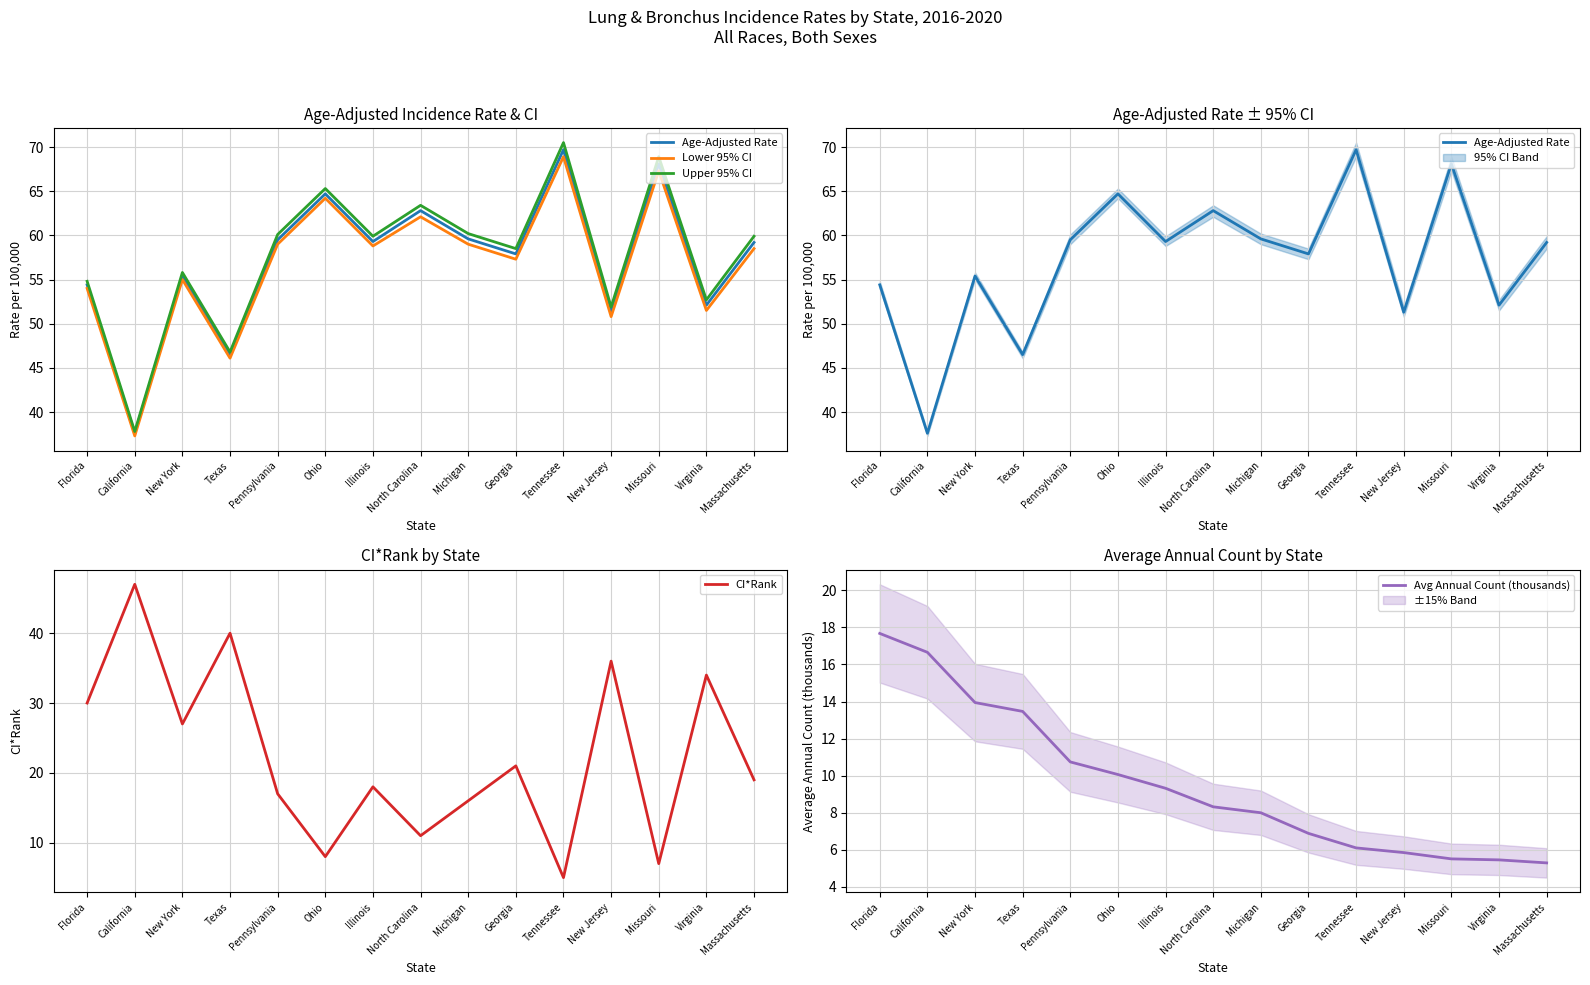

What is the difference between the Age-Adjusted Rate values at Virginia and Tennessee?

17.6